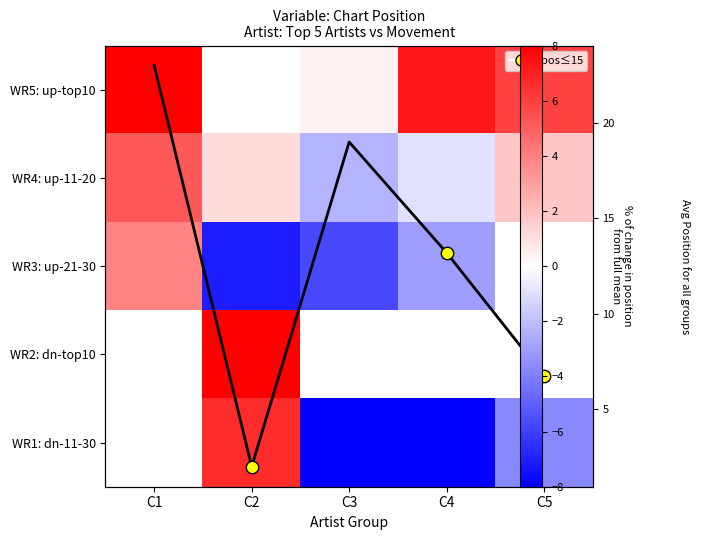

Rank the series by their maximum value, from lowest to highest.

WR3: up-21-30, WR2: dn-top10, WR1: dn-11-30, WR4: up-11-20, WR5: up-top10